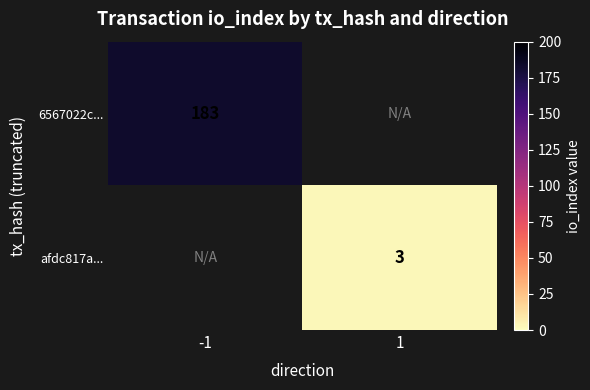

At how many categories does at least one series exceed 147?

1